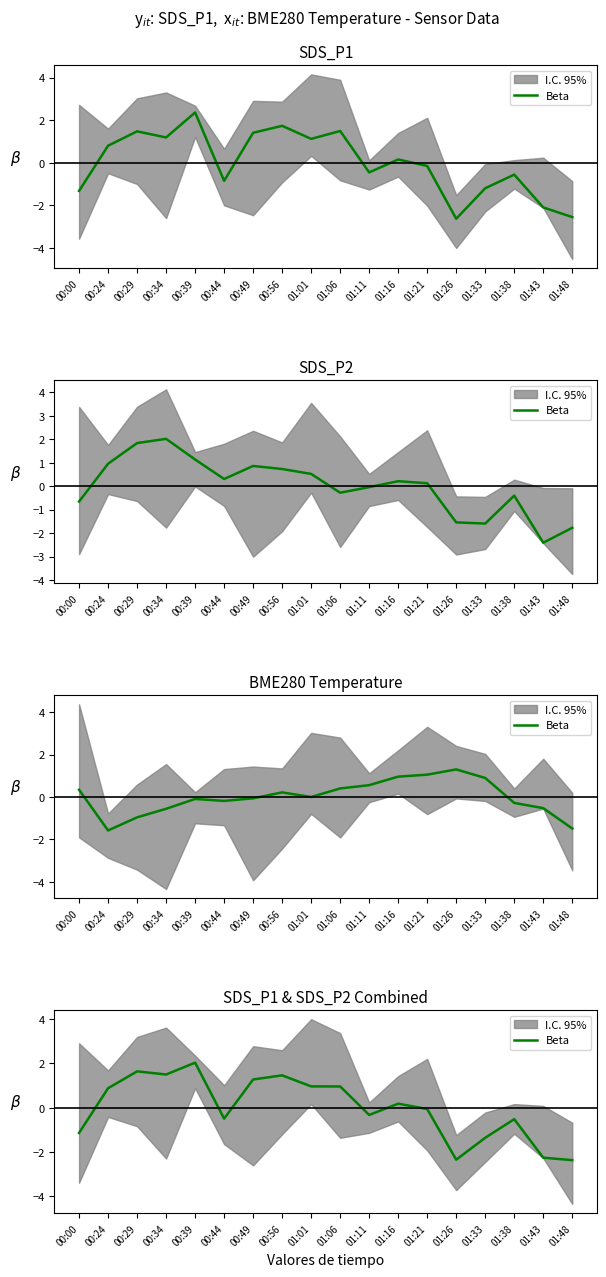

What position from the left is 01:33?

15